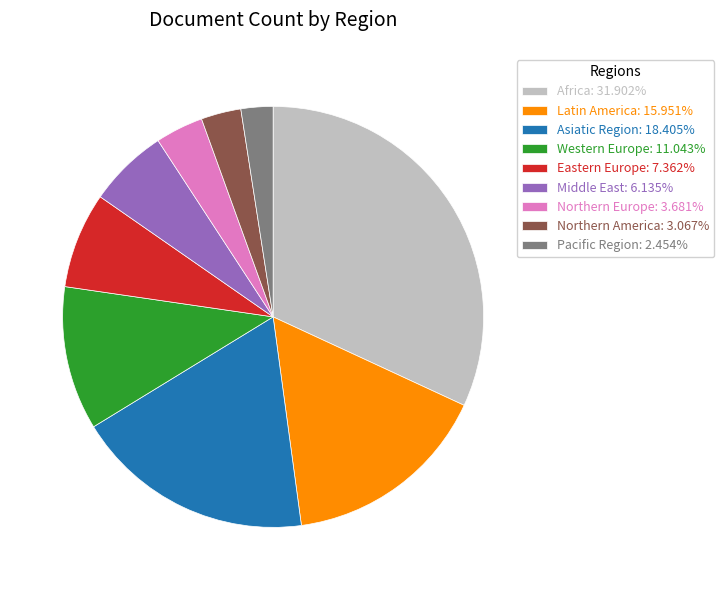

How many slices are in this pie chart?

9